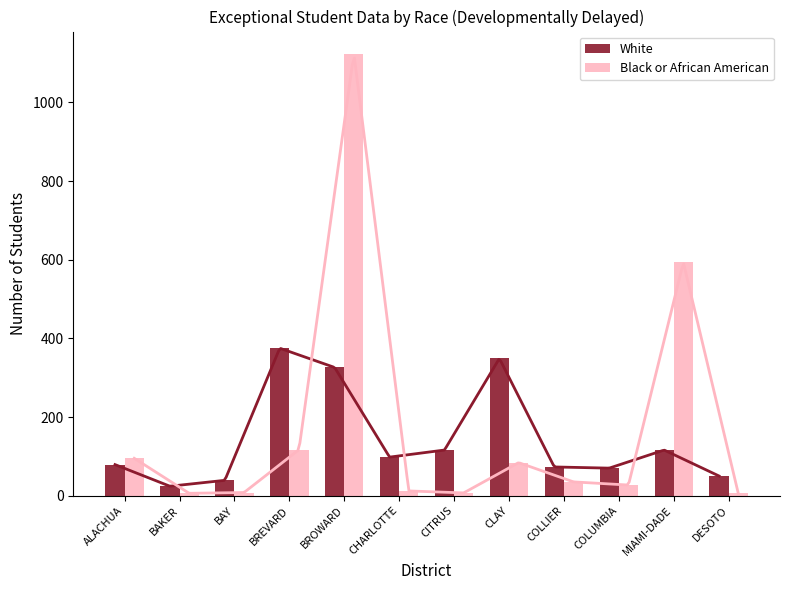

What is the highest value of the Black or African American series?

1124